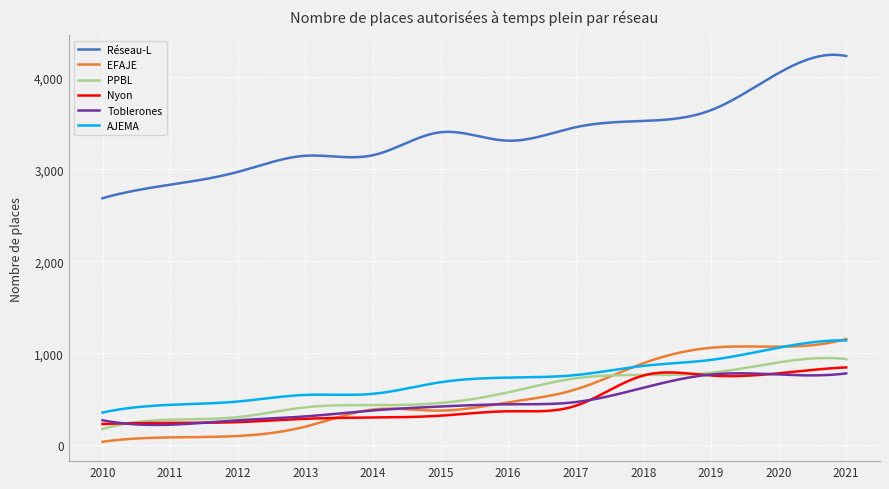

What is the highest value of the AJEMA series?

1139.4